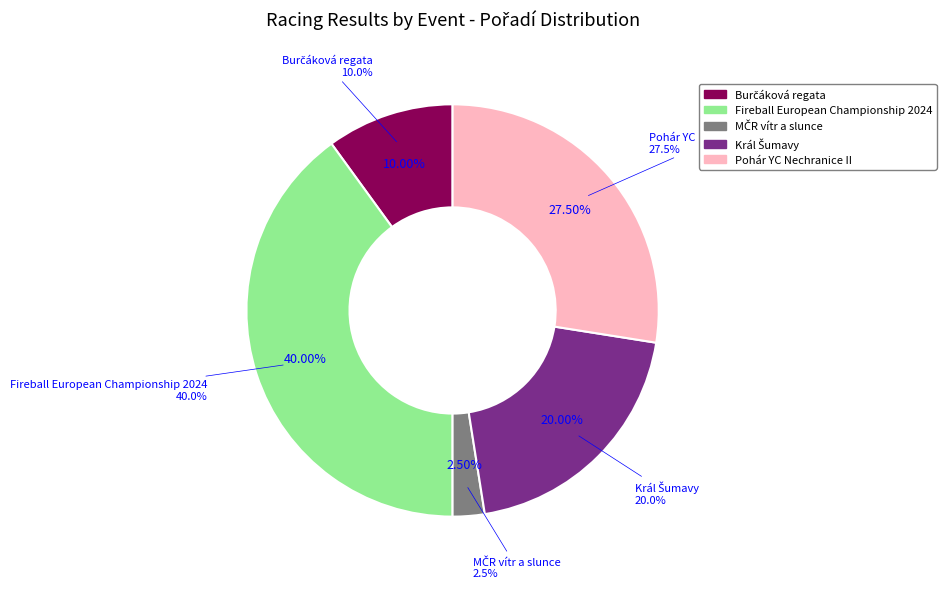

Which has a higher value, MČR vítr a slunce or Král Šumavy?

Král Šumavy